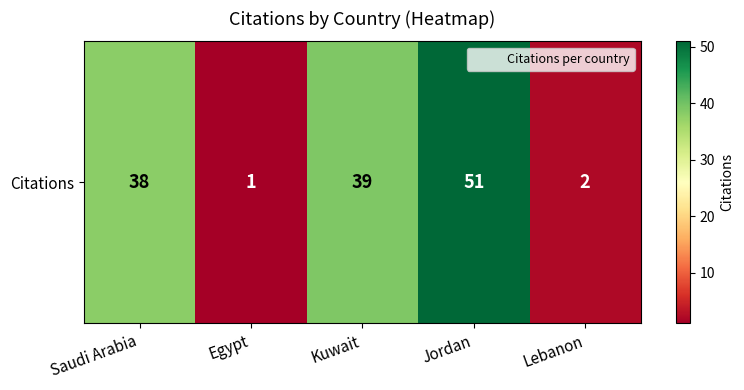

Reading right to left, list all the values displayed in this chart.

Lebanon=2	Jordan=51	Kuwait=39	Egypt=1	Saudi Arabia=38